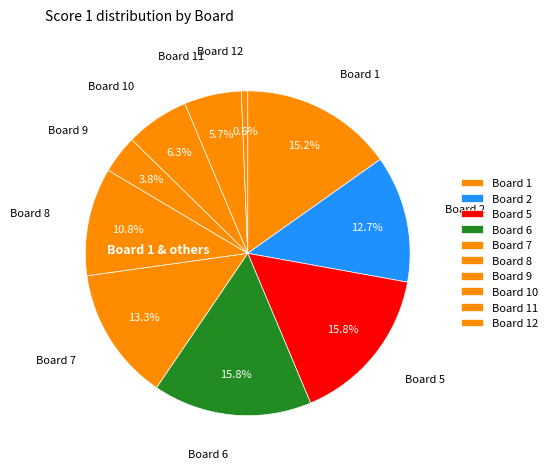

How many segments does this pie chart have?

10